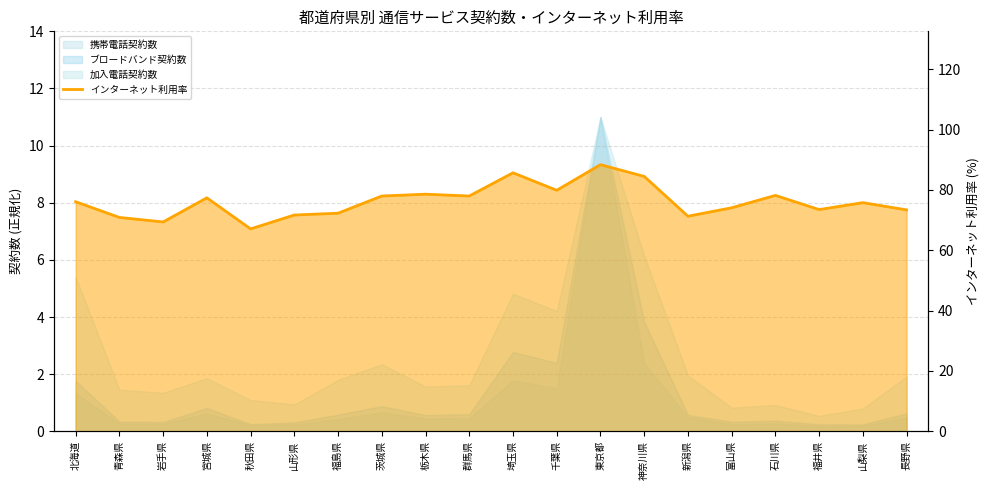

Reading right to left, list all the values displayed in this chart.

73.4	75.8	73.5	78.2	74.1	71.3	84.5	88.4	79.9	85.7	78.0	78.6	78.0	72.3	71.7	67.1	77.4	69.4	70.9	76.1